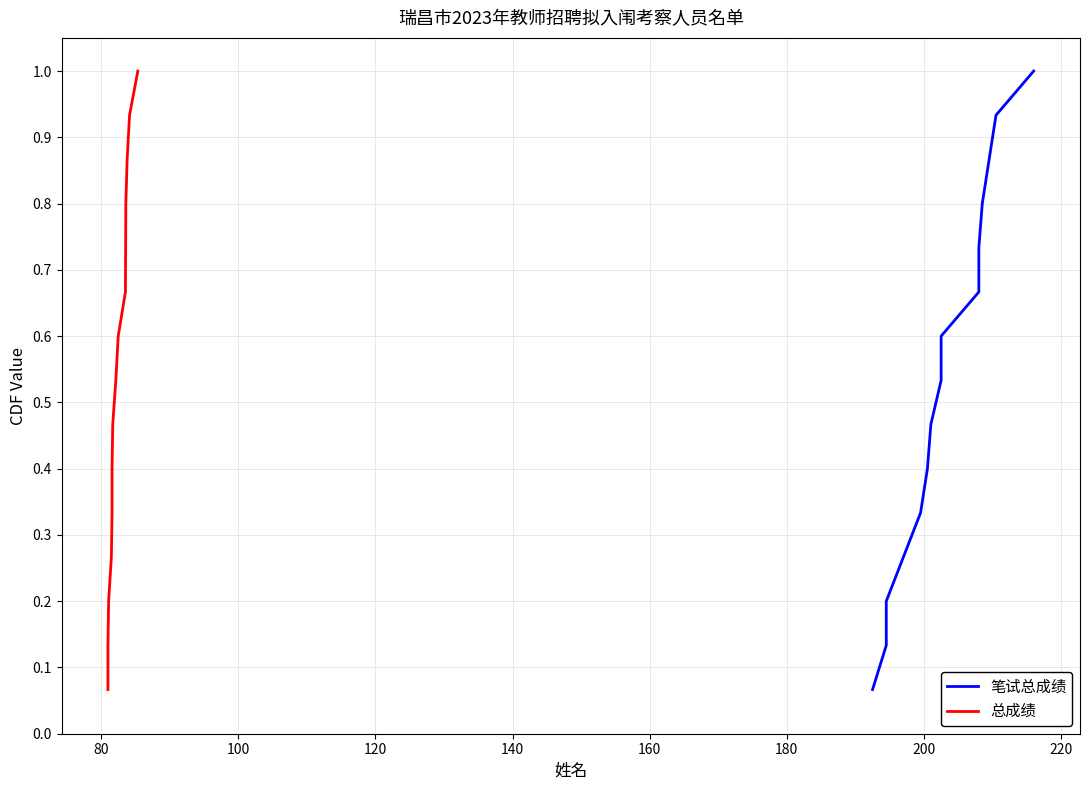

At how many categories does at least one series exceed 0?

15